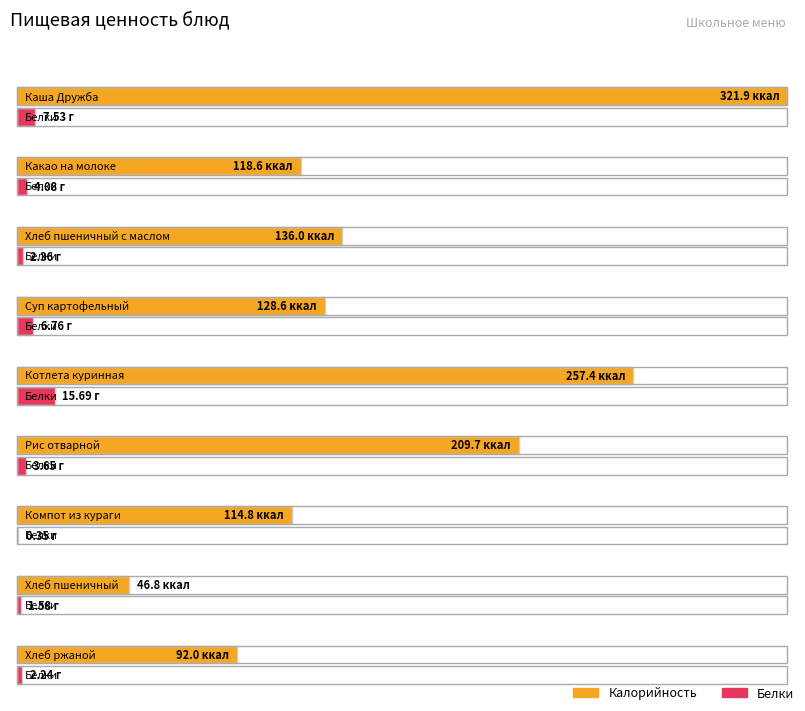

What is the sum of the Калорийность values at Компот из кураги and Рис отварной?

324.5